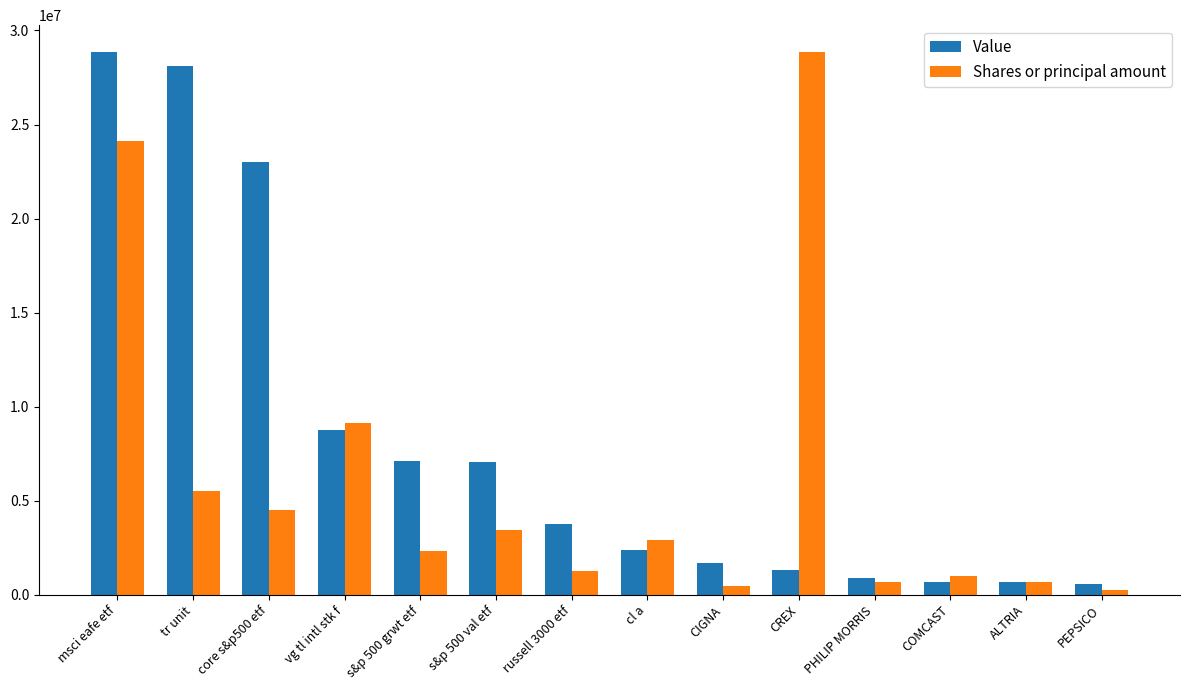

What is the total value across all series at s&p 500 grwt etf?

9404274.2